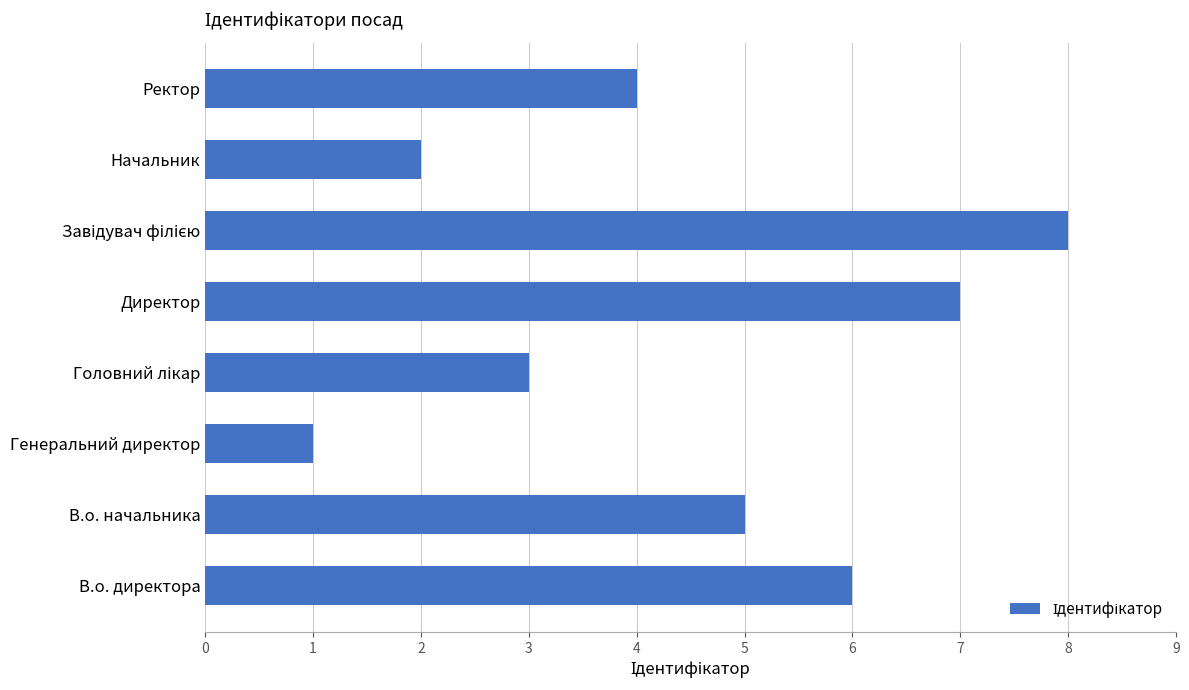

Which category has the lowest value across all series?

Генеральний директор